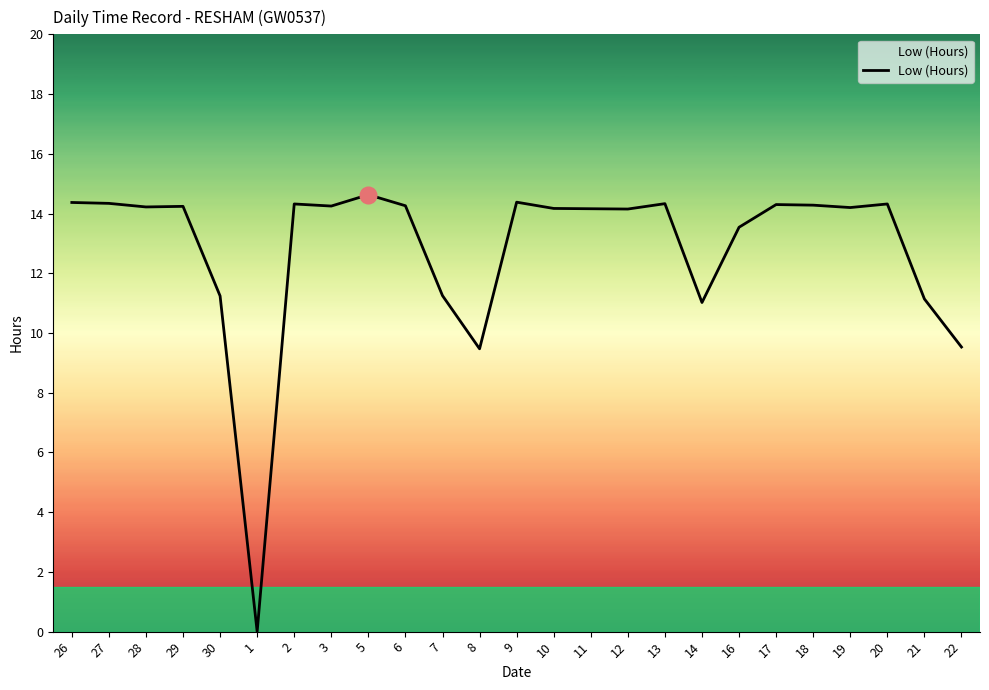

What position from the right is 6?

16